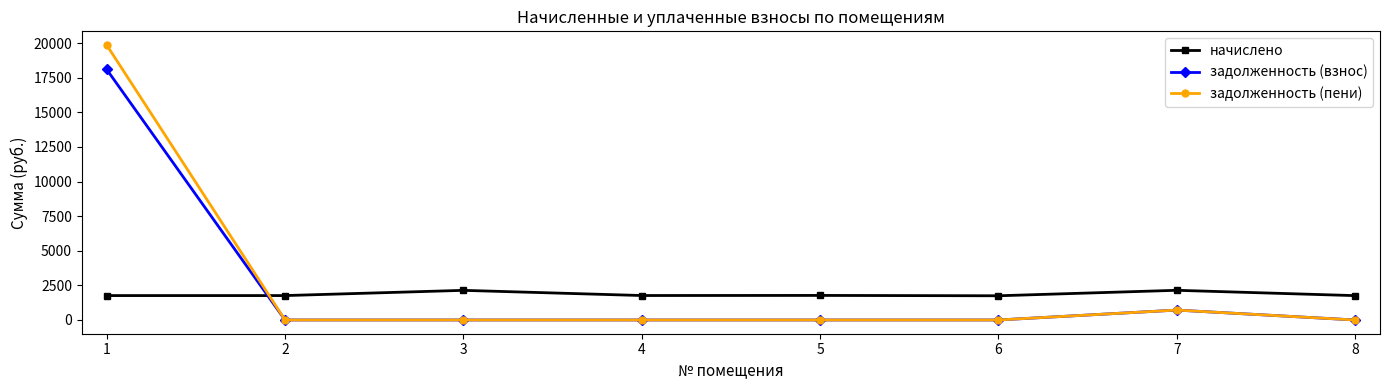

What is the value of the задолженность (пени) point at the 7th from the left?

714.9